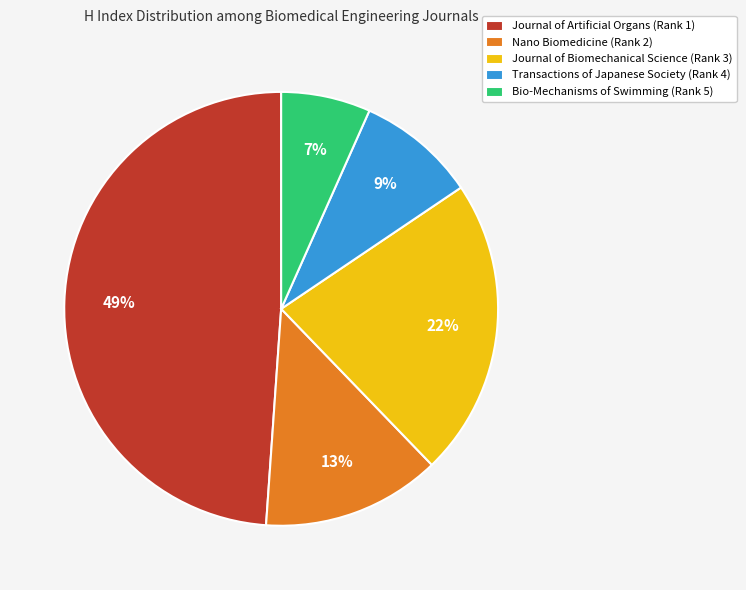

Which has a higher value, Bio-Mechanisms of Swimming (Rank 5) or Journal of Biomechanical Science (Rank 3)?

Journal of Biomechanical Science (Rank 3)